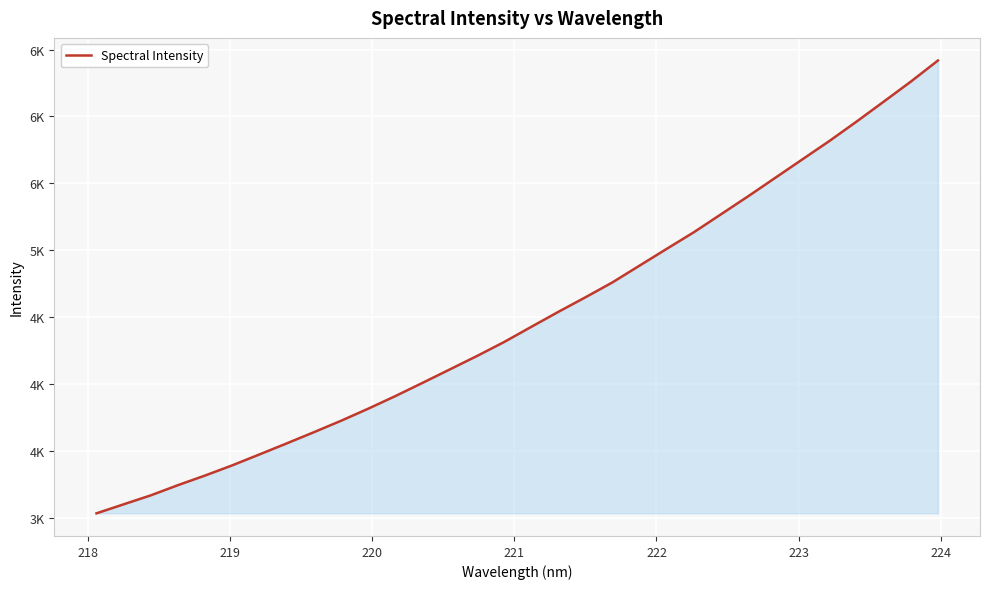

Does the chart display data point markers on the line(s)?

No